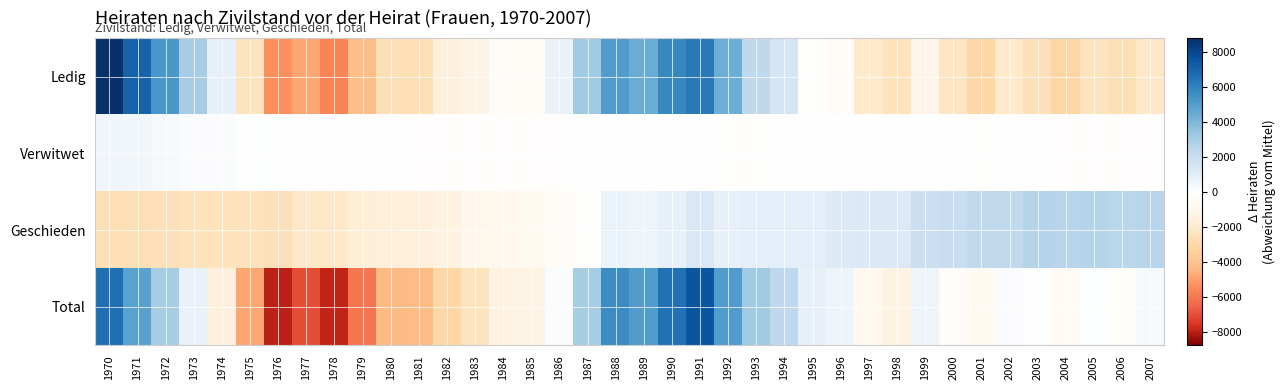

Reading left to right, list all the values displayed in this chart.

Ledig: 1970=8776.1	1971=7014.1	1972=5272.1	1973=3052.1	1974=801.1	1975=-2425.9	1976=-5410.9	1977=-4828.9	1978=-5754.9	1979=-4241.9	1980=-2655.9	1981=-2653.9	1982=-1576.9	1983=-1243.9	1984=-456.9	1985=-465.9	1986=743.1	1987=3196.1	1988=5051.1	1989=4433.1	1990=5793.1	1991=6241.1	1992=4339.1	1993=2363.1	1994=1504.1	1995=-80.9	1996=-441.9	1997=-2103.9	1998=-2517.9	1999=-1210.9	2000=-2299.9	2001=-3067.9	2002=-2110.9	2003=-2603.9	2004=-3123.9	2005=-2462.9	2006=-2649.9	2007=-2189.9
Verwitwet: 1970=486.4	1971=450.4	1972=311.4	1973=199.4	1974=180.4	1975=49.4	1976=3.4	1977=-4.6	1978=-19.6	1979=-60.6	1980=-46.6	1981=-105.6	1982=-86.6	1983=-75.6	1984=-76.6	1985=-74.6	1986=-86.6	1987=-29.6	1988=-31.6	1989=-5.6	1990=-27.6	1991=-5.6	1992=-69.6	1993=-81.6	1994=-39.6	1995=-38.6	1996=-52.6	1997=-35.6	1998=-37.6	1999=-52.6	2000=-31.6	2001=-68.6	2002=-43.6	2003=-29.6	2004=-70.6	2005=-91.6	2006=-84.6	2007=-115.6
Geschieden: 1970=-2611.3	1971=-2625.3	1972=-2544.3	1973=-2525.3	1974=-2524.3	1975=-2476.3	1976=-2576.3	1977=-2176.3	1978=-2147.3	1979=-1752.3	1980=-1618.3	1981=-1516.3	1982=-1375.3	1983=-1077.3	1984=-894.3	1985=-725.3	1986=-464.3	1987=-145.3	1988=655.7	1989=596.7	1990=795.7	1991=1289.7	1992=768.7	1993=933.7	1994=904.7	1995=897.7	1996=1101.7	1997=1199.7	1998=1181.7	1999=1853.7	2000=2023.7	2001=2321.7	2002=2316.7	2003=2633.7	2004=2595.7	2005=2636.7	2006=2491.7	2007=2575.7
Total: 1970=6647.0	1971=4835.0	1972=3035.0	1973=722.0	1974=-1547.0	1975=-4857.0	1976=-7988.0	1977=-7014.0	1978=-7926.0	1979=-6059.0	1980=-4325.0	1981=-4280.0	1982=-3043.0	1983=-2401.0	1984=-1432.0	1985=-1270.0	1986=188.0	1987=3017.0	1988=5671.0	1989=5020.0	1990=6557.0	1991=7521.0	1992=5034.0	1993=3211.0	1994=2365.0	1995=774.0	1996=603.0	1997=-944.0	1998=-1363.0	1999=600.0	2000=-288.0	2001=-802.0	2002=167.0	2003=10.0	2004=-586.0	2005=93.0	2006=-229.0	2007=284.0